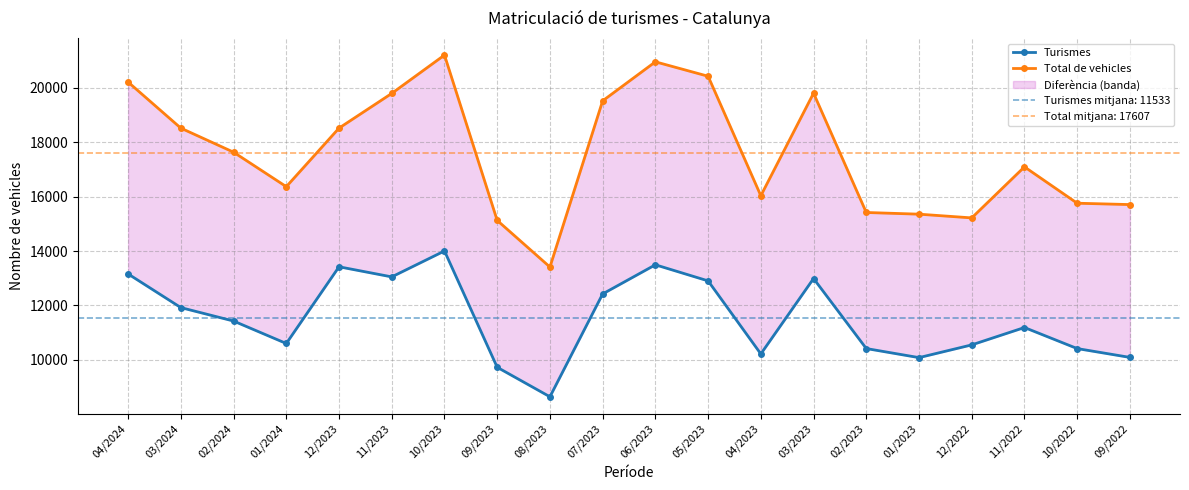

Which series has the largest range (max minus min)?

Total de vehicles